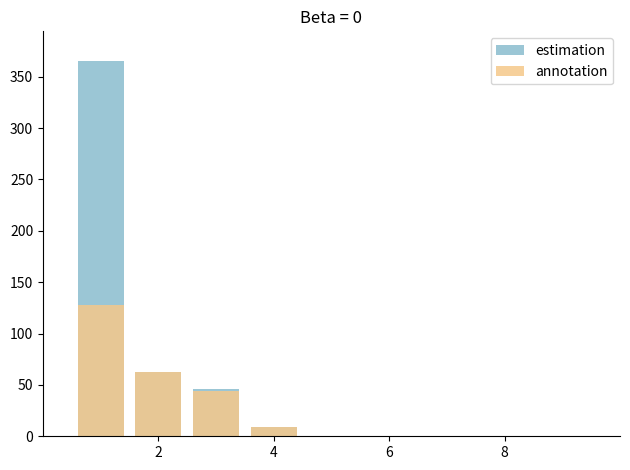

The value of estimation at 6 is -244. True or false?

False